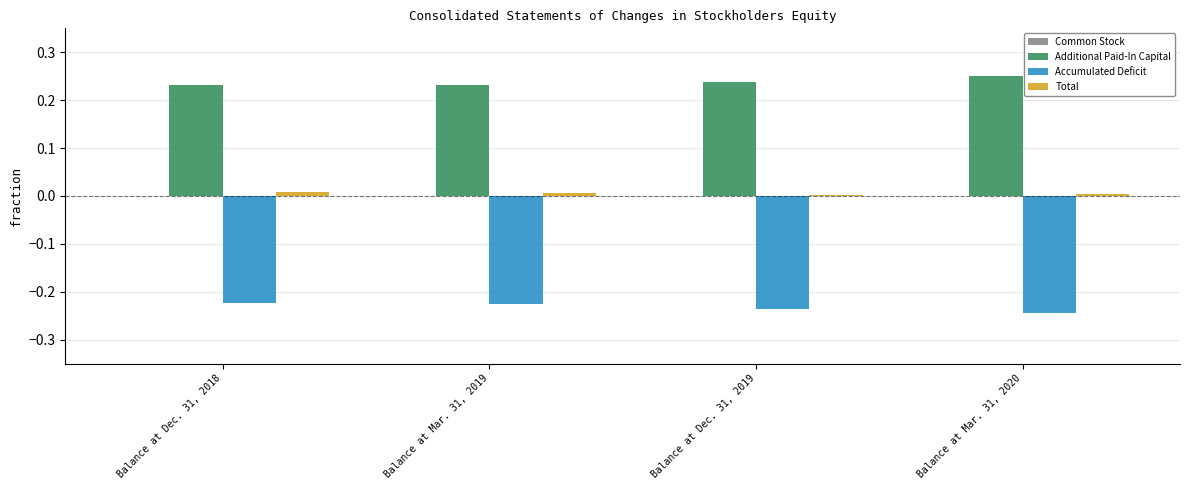

True or false: Accumulated Deficit has a value of -0.3 at Balance at Dec. 31, 2018.

False